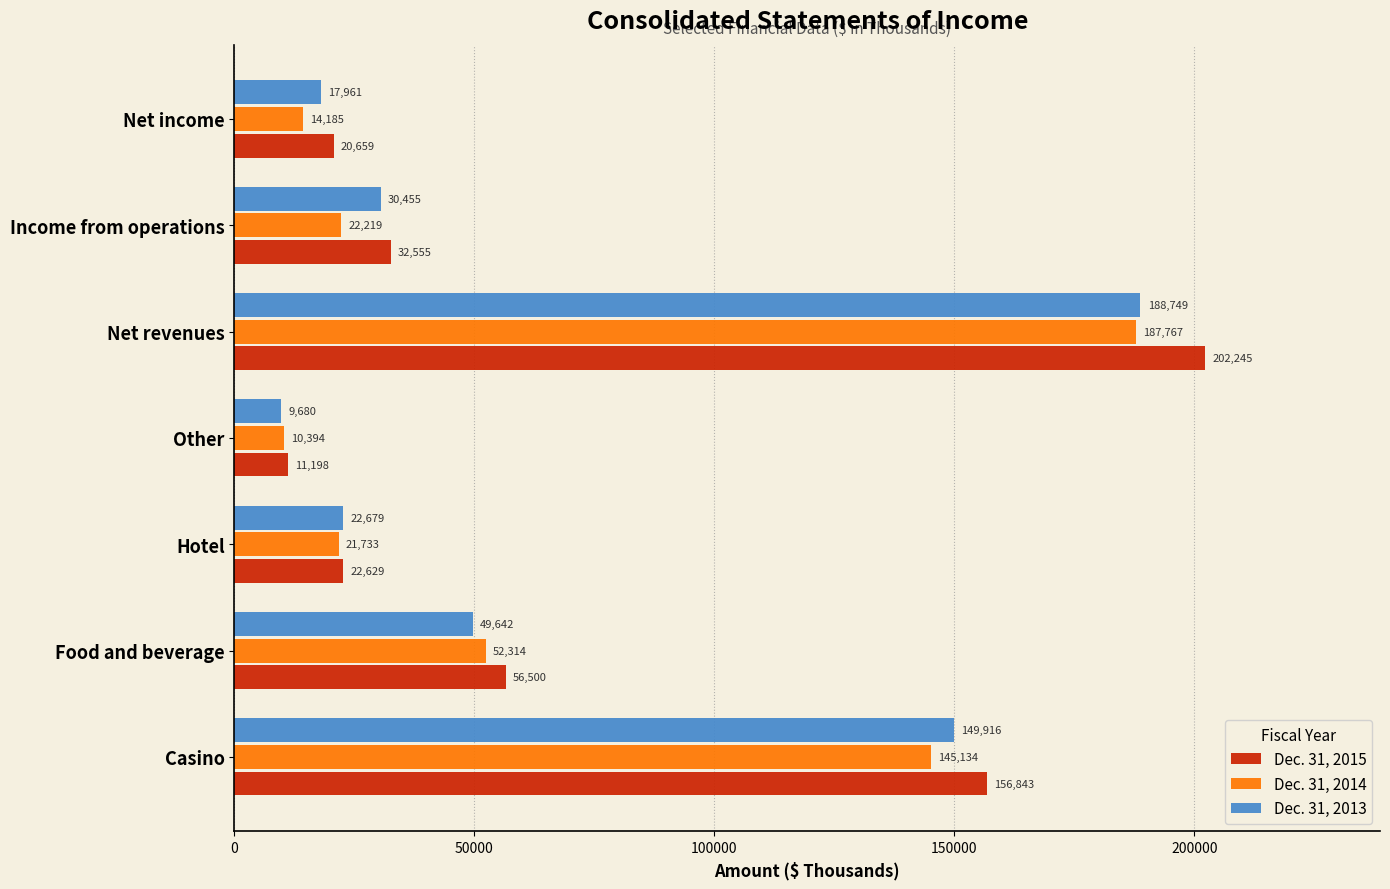

What are all the series names shown in the legend?

Dec. 31, 2015, Dec. 31, 2014, Dec. 31, 2013